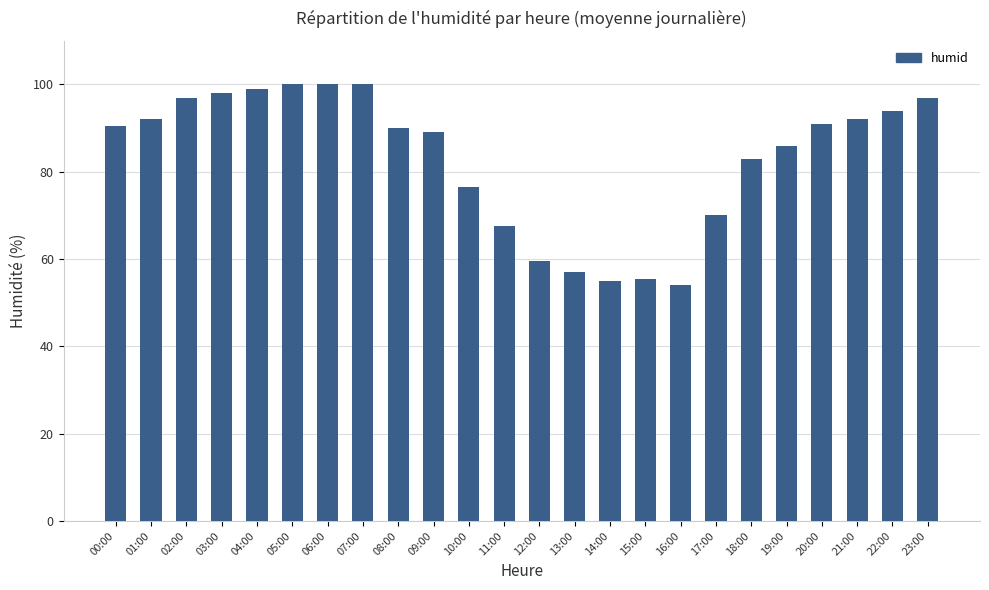

Reading right to left, what are all the values shown in this chart?

97.0	94.0	92.0	91.0	86.0	83.0	70.0	54.0	55.5	55.0	57.0	59.5	67.5	76.5	89.0	90.0	100.0	100.0	100.0	99.0	98.0	97.0	92.0	90.5